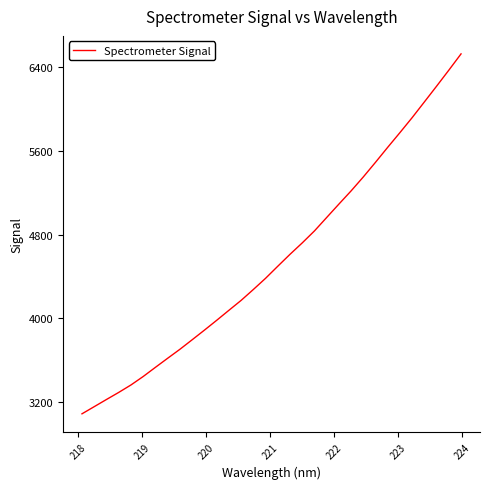

What is the greatest value displayed?

6524.0